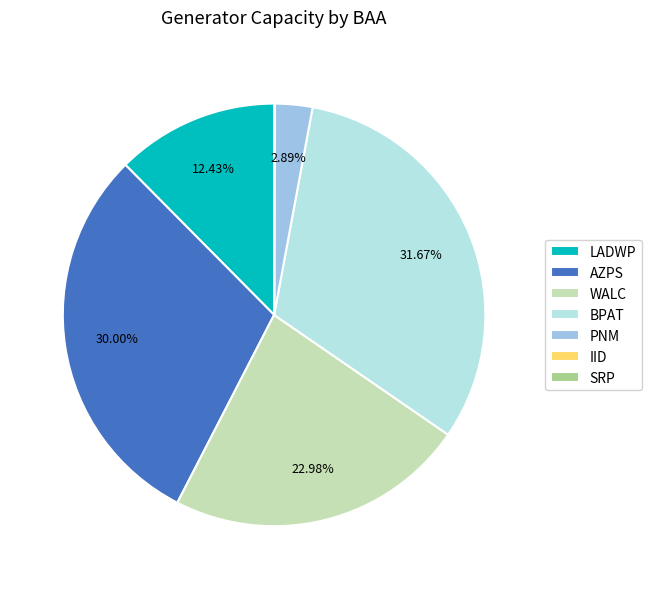

What is the largest slice in the pie chart?

BPAT